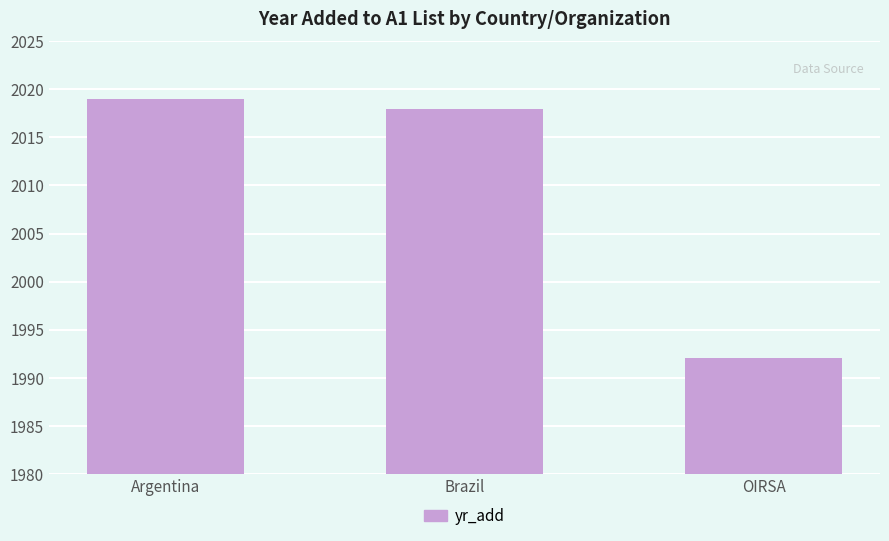

Does the chart contain any negative values?

No